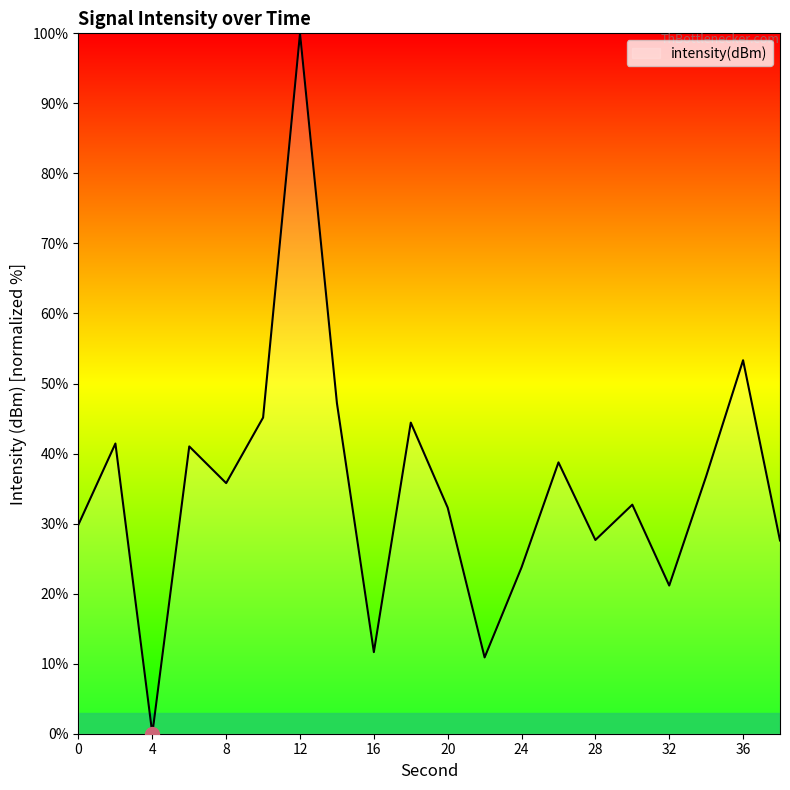

How many values are above zero?

19